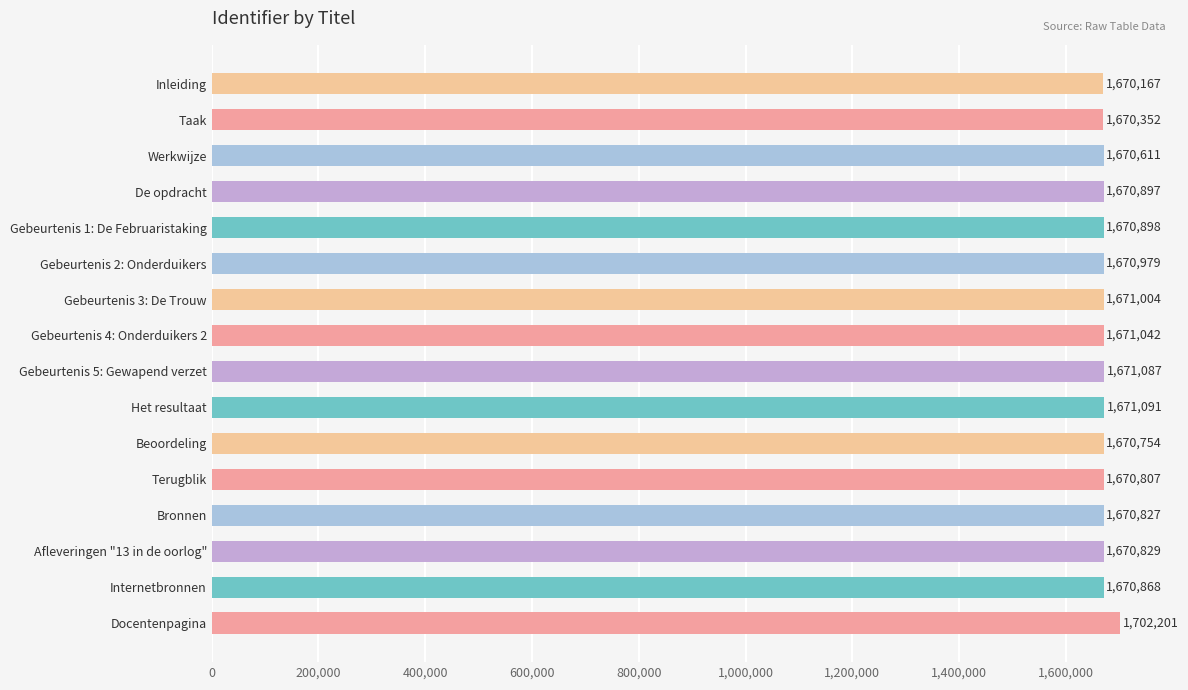

What is the ratio of the value at Afleveringen "13 in de oorlog" to the value at Docentenpagina?

1.0